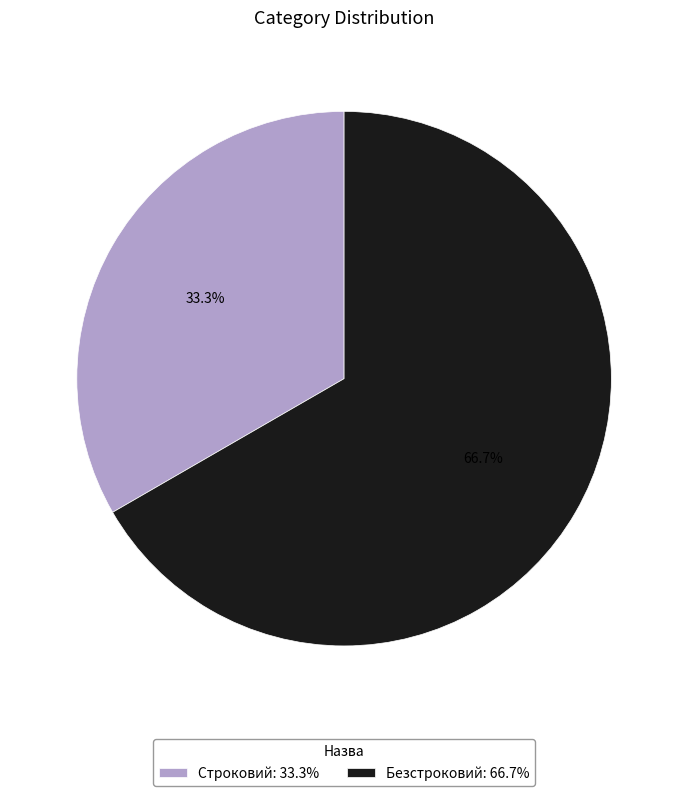

The Строковий slice represents 45% of the pie. True or false?

False